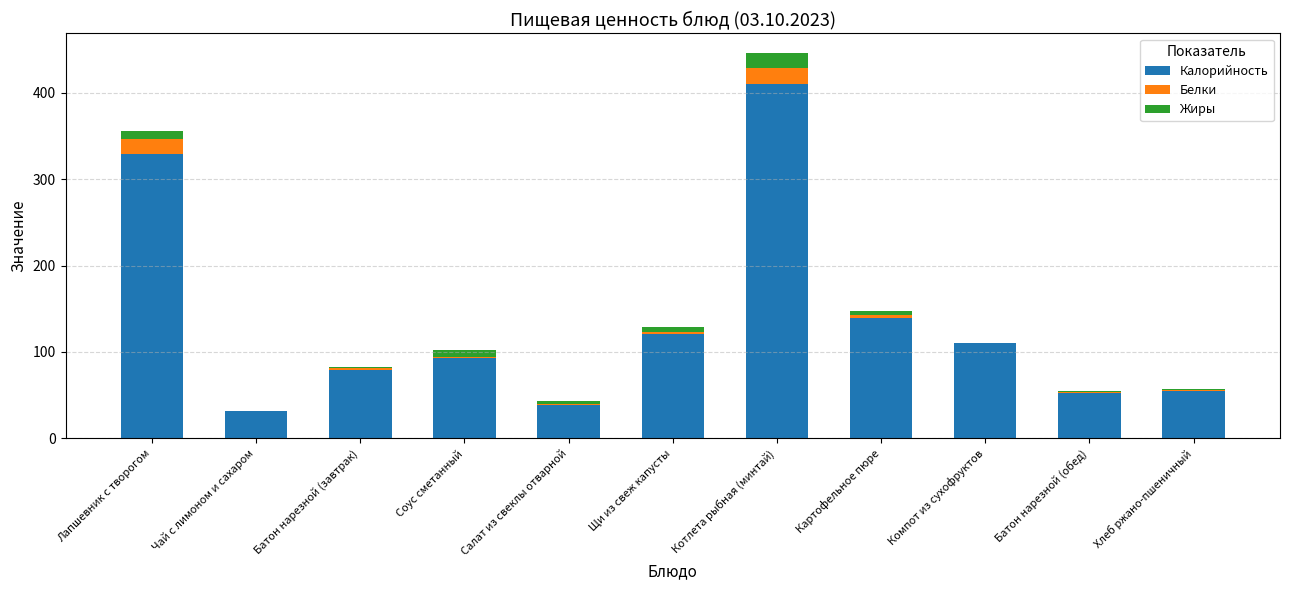

What is the total value across all series at Лапшевник с творогом?

356.3